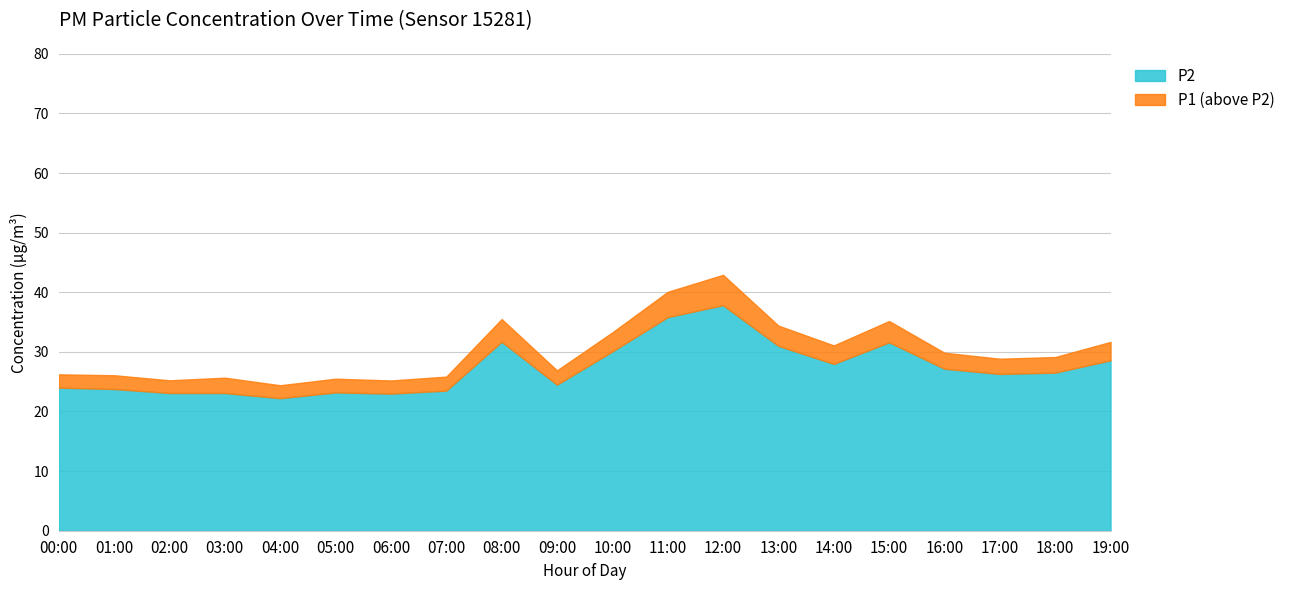

Reading left to right, transcribe all the data shown in this chart.

P1: 26.2	26.1	25.2	25.7	24.4	25.5	25.2	25.9	35.5	26.9	33.3	40.1	42.9	34.4	31.1	35.2	29.9	28.9	29.1	31.7
P2: 24.0	23.8	23.1	23.1	22.2	23.2	23.0	23.5	31.7	24.5	30.1	35.8	37.8	31.0	28.0	31.6	27.2	26.3	26.5	28.6